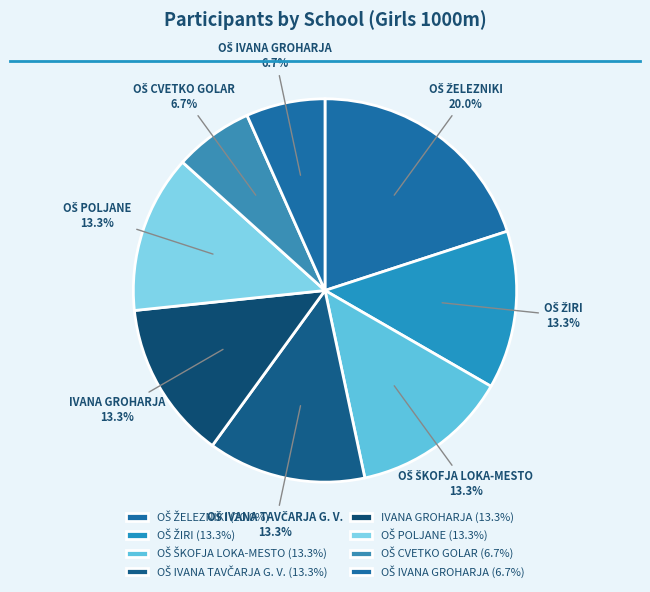

How many slices are in this pie chart?

8